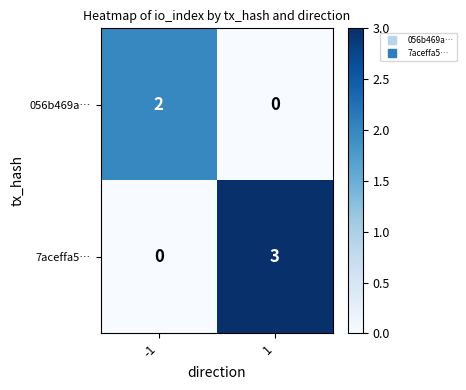

What is the maximum value shown in the chart?

3